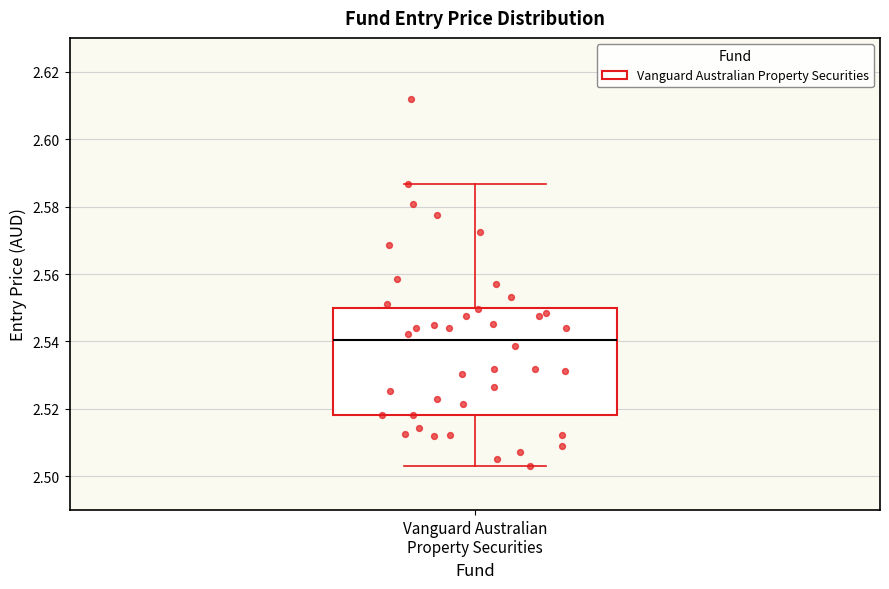

Transcribe this box plot: give where the median line is, the range the box spans, and where the two whiskers end, as read against the y-axis. The values are not printed on the chart, so give them approximately, as read against the axis.

median 2.540, box 2.518 to 2.550, whiskers 2.504 to 2.586